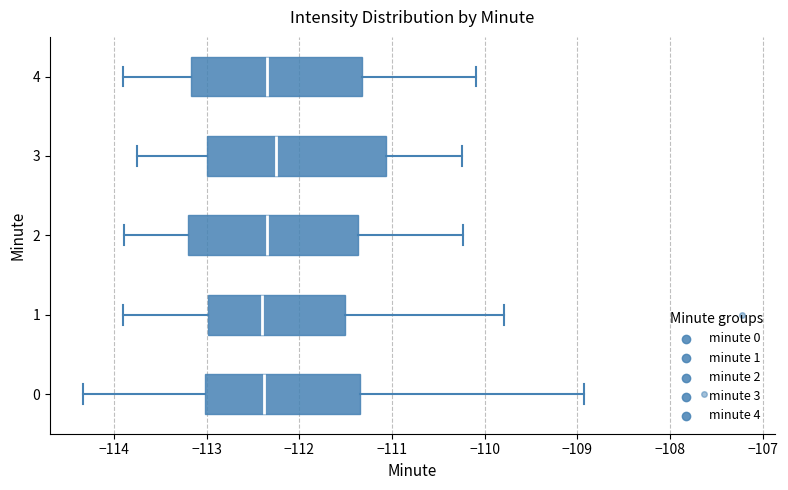

Reading bottom to top, read every box against the x-axis: the position of its median line, the range the box covers, and the ends of its whiskers. The values are not printed on the chart, so give them approximately, as read against the axis.

0: median -112.4, box -113.0 to -111.4, whiskers -114.3 to -108.9
1: median -112.4, box -113.0 to -111.5, whiskers -113.9 to -109.8
2: median -112.3, box -113.2 to -111.4, whiskers -113.9 to -110.2
3: median -112.2, box -113.0 to -111.1, whiskers -113.7 to -110.2
4: median -112.3, box -113.2 to -111.3, whiskers -113.9 to -110.1